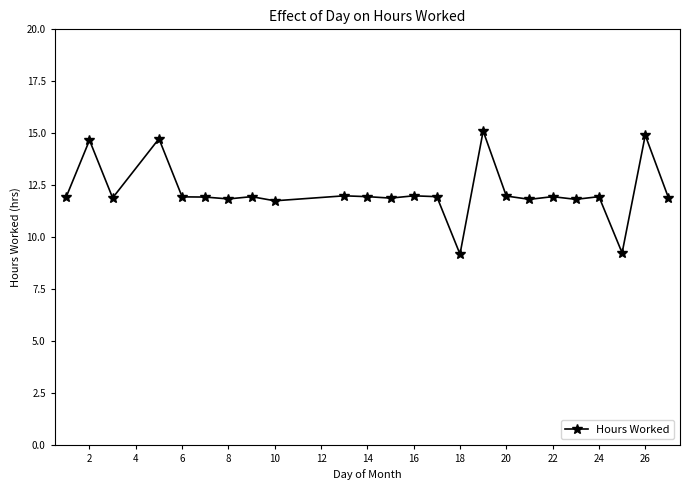

What is the maximum value shown in the chart?

15.1